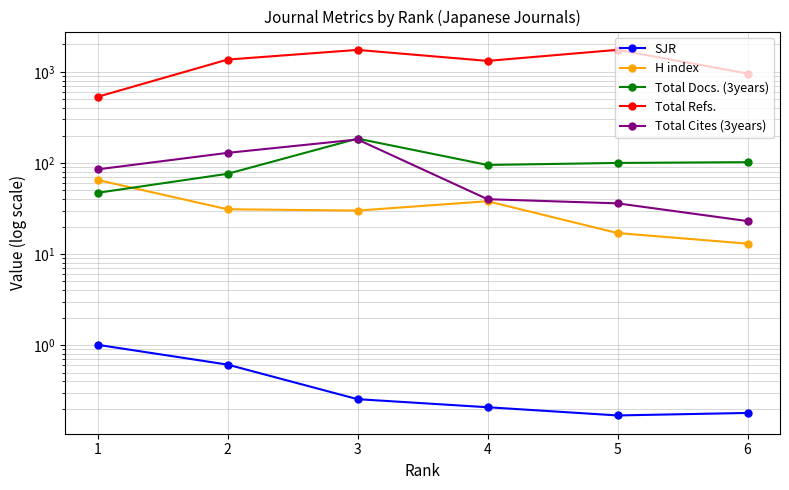

True or false: Total Docs. (3years) and SJR cross at least once.

False